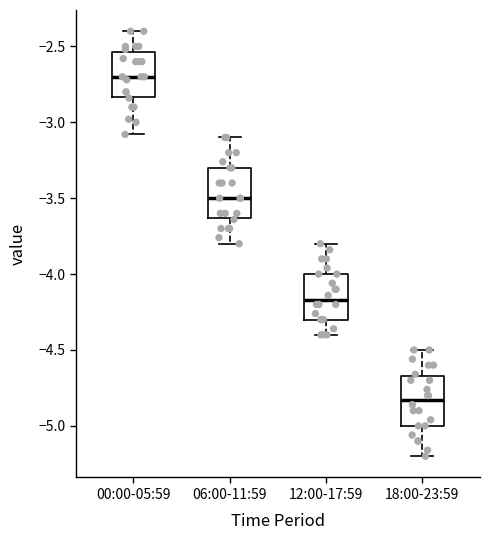

Which box's median line is the lowest?

18:00-23:59